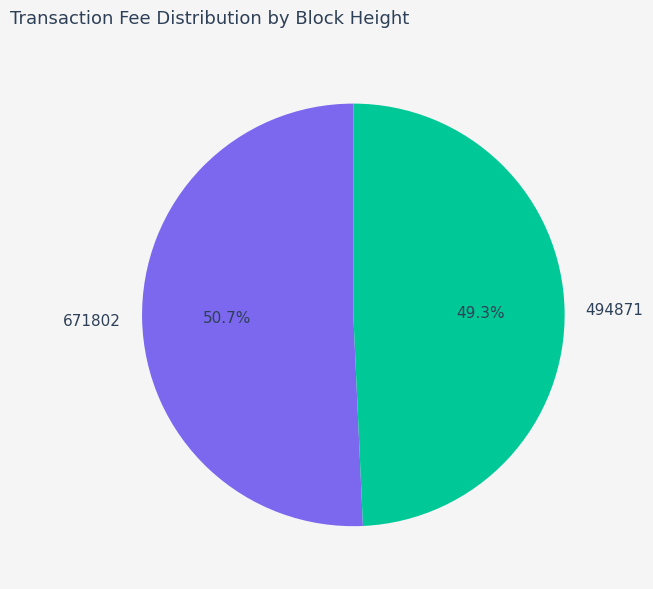

To the nearest percent, what is the difference between the 671802 and 494871 slice percentages?

1%